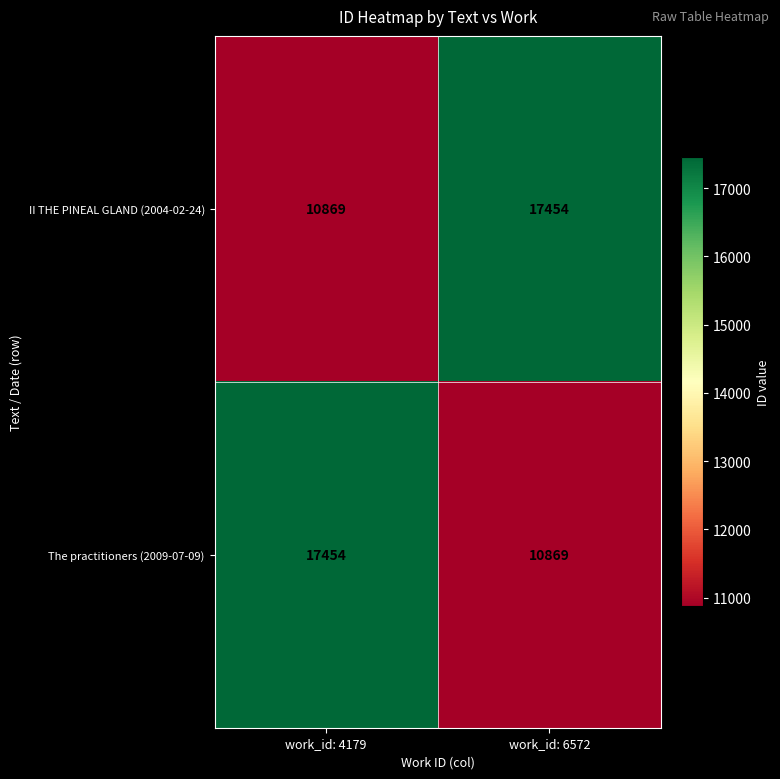

The value of The practitioners (2009-07-09) at work_id: 6572 is 10869. True or false?

True